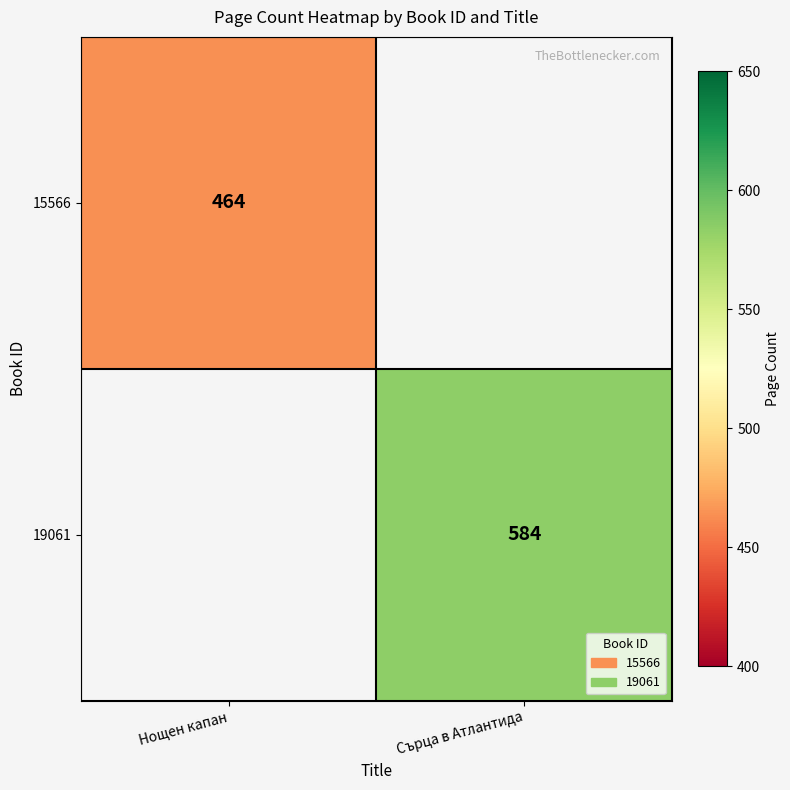

What is the maximum value shown in the chart?

584.0